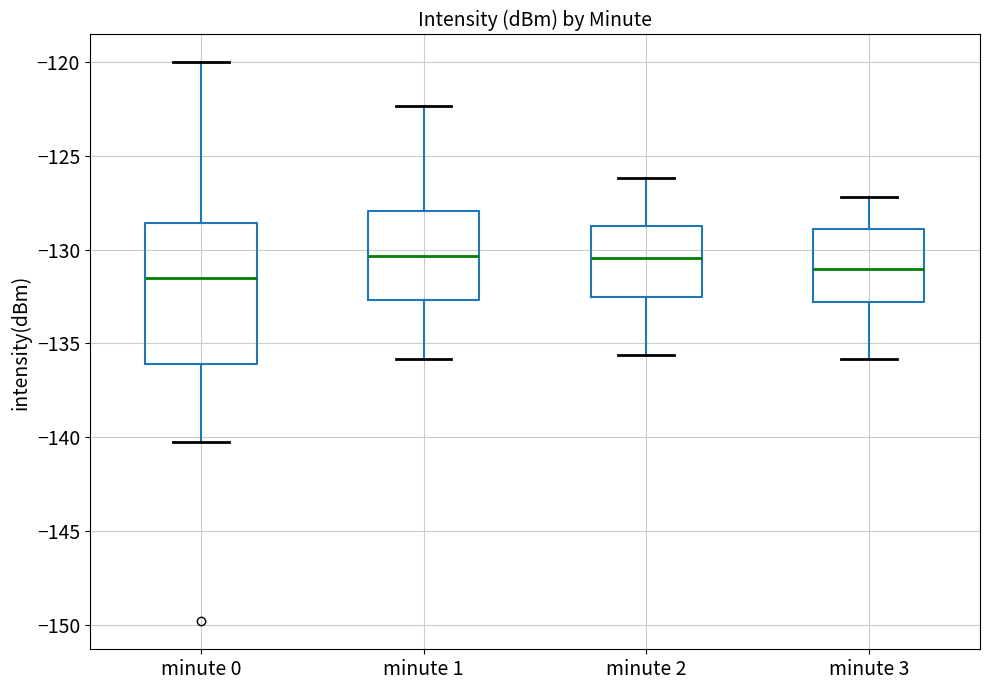

Reading left to right, read every box against the y-axis: the position of its median line, the range the box covers, and the ends of its whiskers. The values are not printed on the chart, so give them approximately, as read against the axis.

minute 0: median -131.5, box -136.0 to -128.5, whiskers -140.5 to -120.0
minute 1: median -130.5, box -132.5 to -128.0, whiskers -136.0 to -122.5
minute 2: median -130.5, box -132.5 to -128.5, whiskers -135.5 to -126.0
minute 3: median -131.0, box -133.0 to -129.0, whiskers -136.0 to -127.0